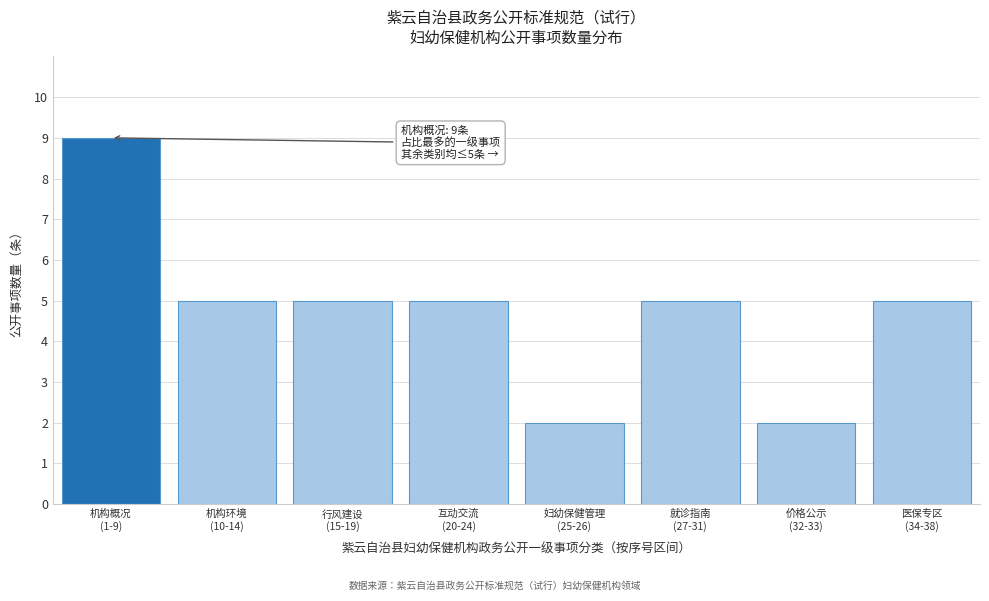

Reading right to left, what are all the values shown in this chart?

5	2	5	2	5	5	5	9